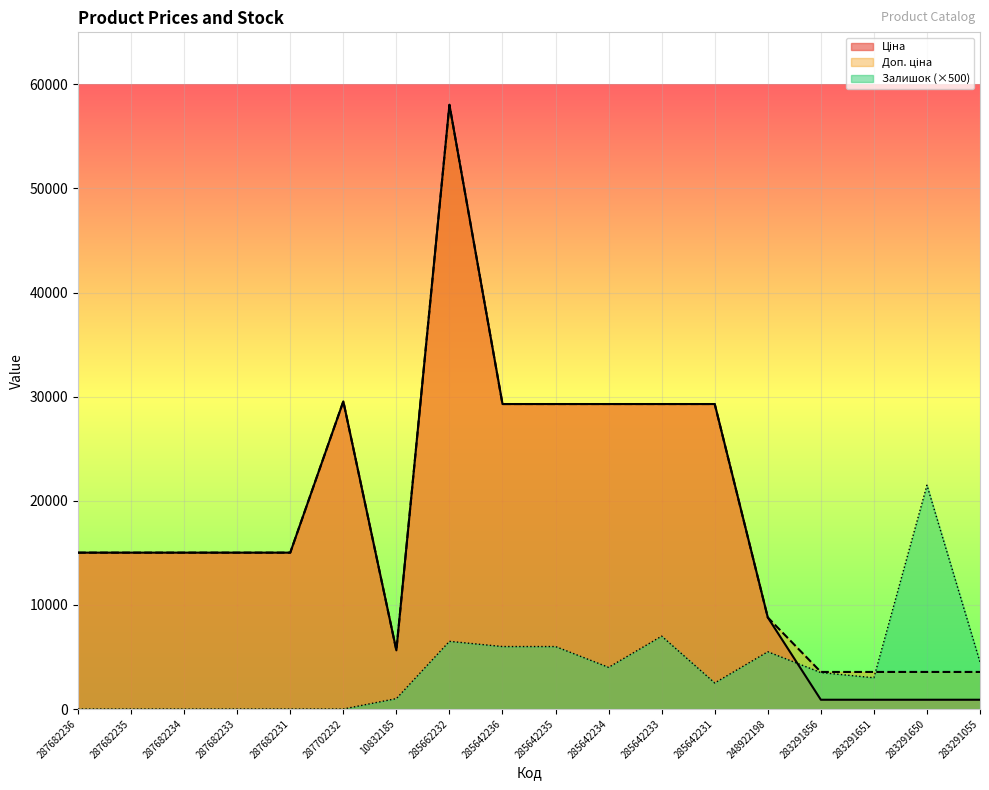

Does the chart display data point markers on the line(s)?

No